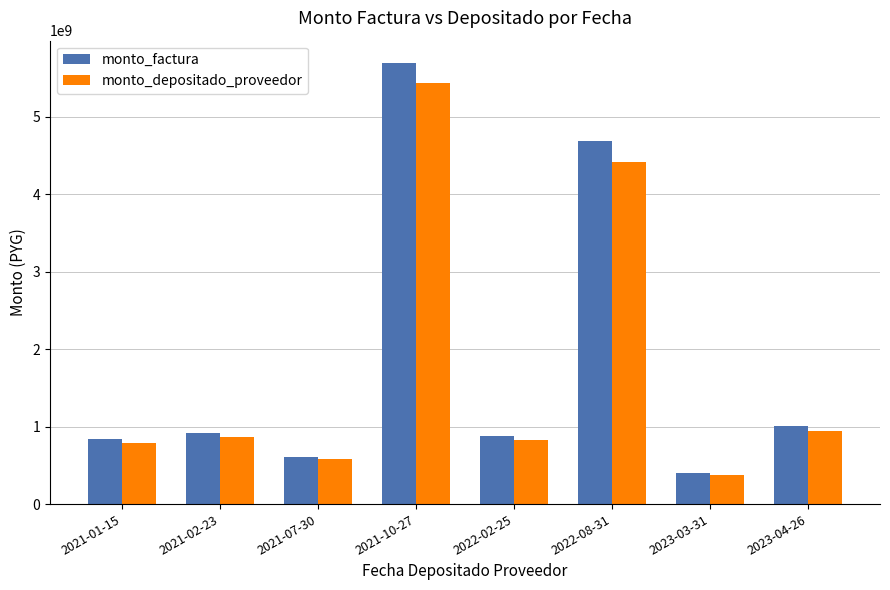

What are all the series names shown in the legend?

monto_factura, monto_depositado_proveedor